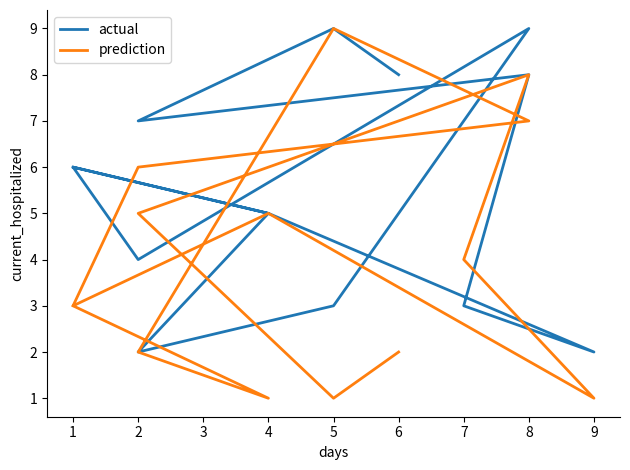

Where is the first local maximum for actual?

8